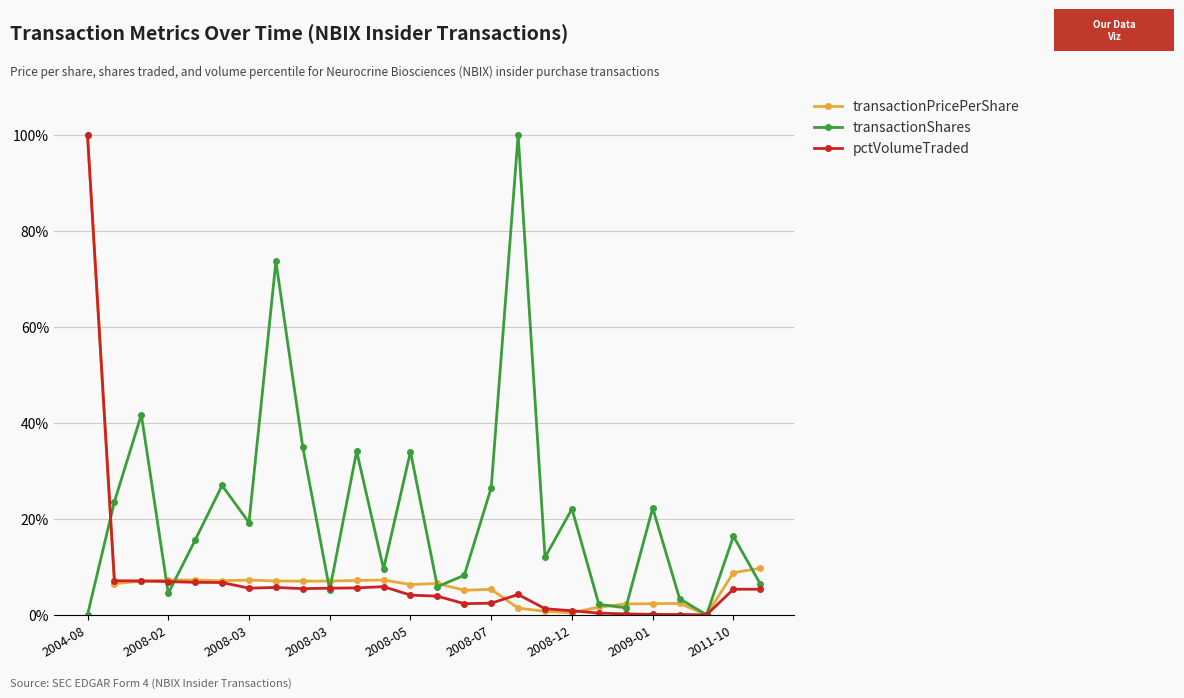

True or false: transactionPricePerShare has more than 0 points higher than both neighbors.

True